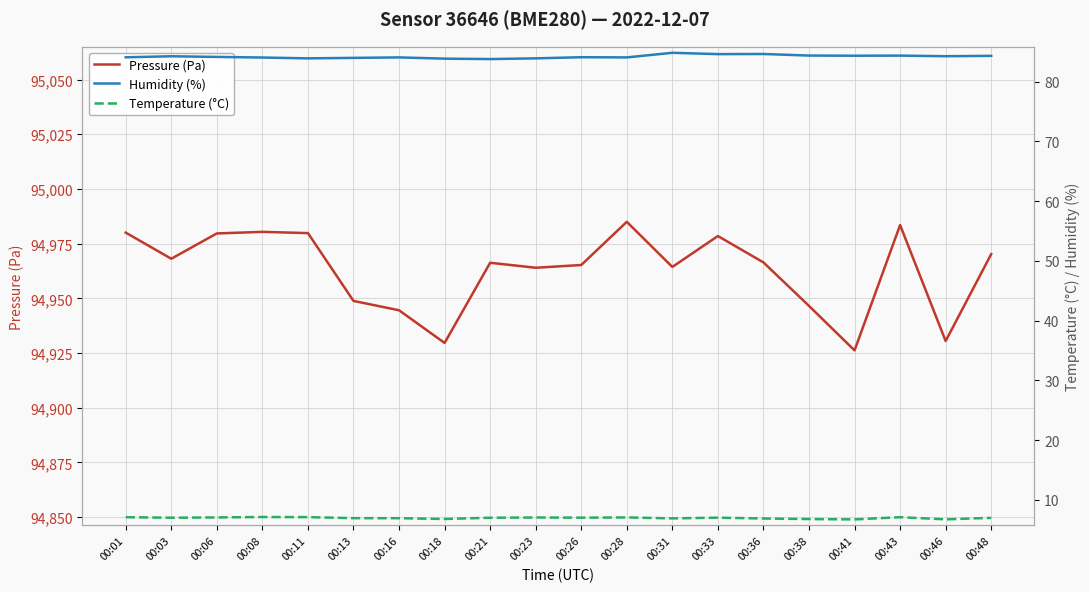

Reading left to right, transcribe all the data shown in this chart.

Pressure (Pa): 00:01=94980.0	00:03=94968.1	00:06=94979.7	00:08=94980.4	00:11=94979.8	00:13=94948.8	00:16=94944.5	00:18=94929.6	00:21=94966.2	00:23=94964.0	00:26=94965.2	00:28=94985.0	00:31=94964.3	00:33=94978.5	00:36=94966.4	00:38=94946.5	00:41=94926.2	00:43=94983.5	00:46=94930.5	00:48=94970.2
Humidity (%): 00:01=84.1	00:03=84.2	00:06=84.1	00:08=84.0	00:11=83.9	00:13=84.0	00:16=84.0	00:18=83.8	00:21=83.8	00:23=83.9	00:26=84.1	00:28=84.0	00:31=84.8	00:33=84.6	00:36=84.6	00:38=84.3	00:41=84.3	00:43=84.3	00:46=84.2	00:48=84.3
Temperature (°C): 00:01=7.1	00:03=7.0	00:06=7.0	00:08=7.1	00:11=7.1	00:13=6.9	00:16=6.9	00:18=6.8	00:21=7.0	00:23=7.0	00:26=7.0	00:28=7.0	00:31=6.9	00:33=7.0	00:36=6.9	00:38=6.8	00:41=6.7	00:43=7.1	00:46=6.7	00:48=7.0